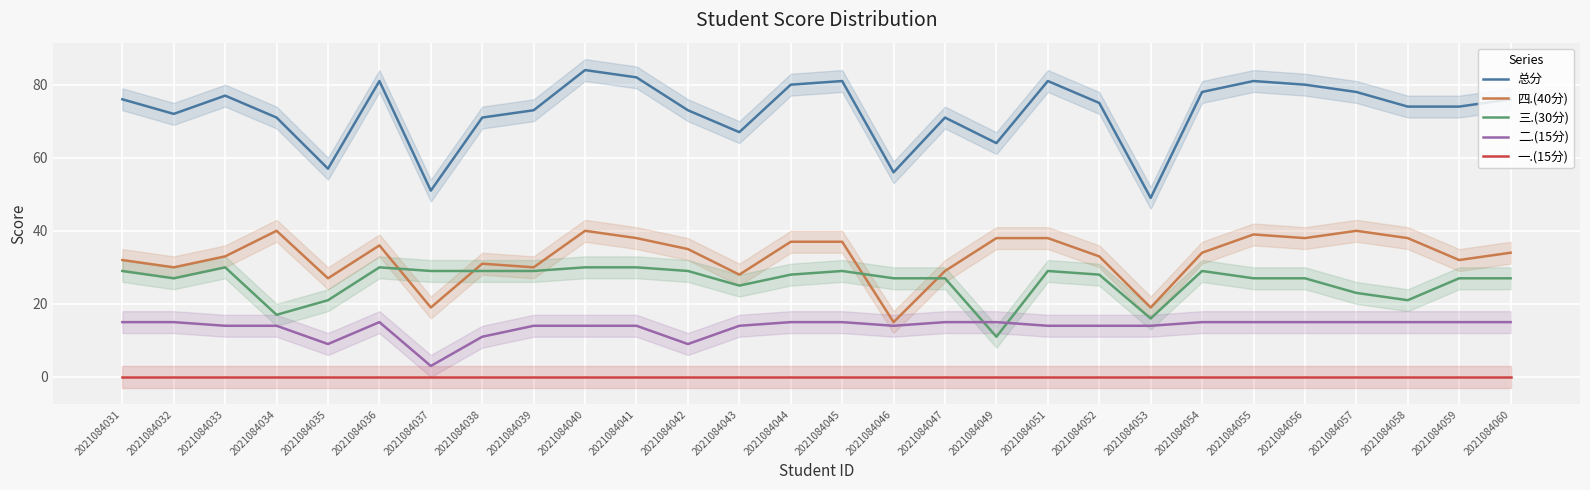

Rank the categories by 二.(15分) value from highest to lowest.

2021084031, 2021084032, 2021084036, 2021084044, 2021084045, 2021084047, 2021084049, 2021084054, 2021084055, 2021084056, 2021084057, 2021084058, 2021084059, 2021084060, 2021084033, 2021084034, 2021084039, 2021084040, 2021084041, 2021084043, 2021084046, 2021084051, 2021084052, 2021084053, 2021084038, 2021084035, 2021084042, 2021084037